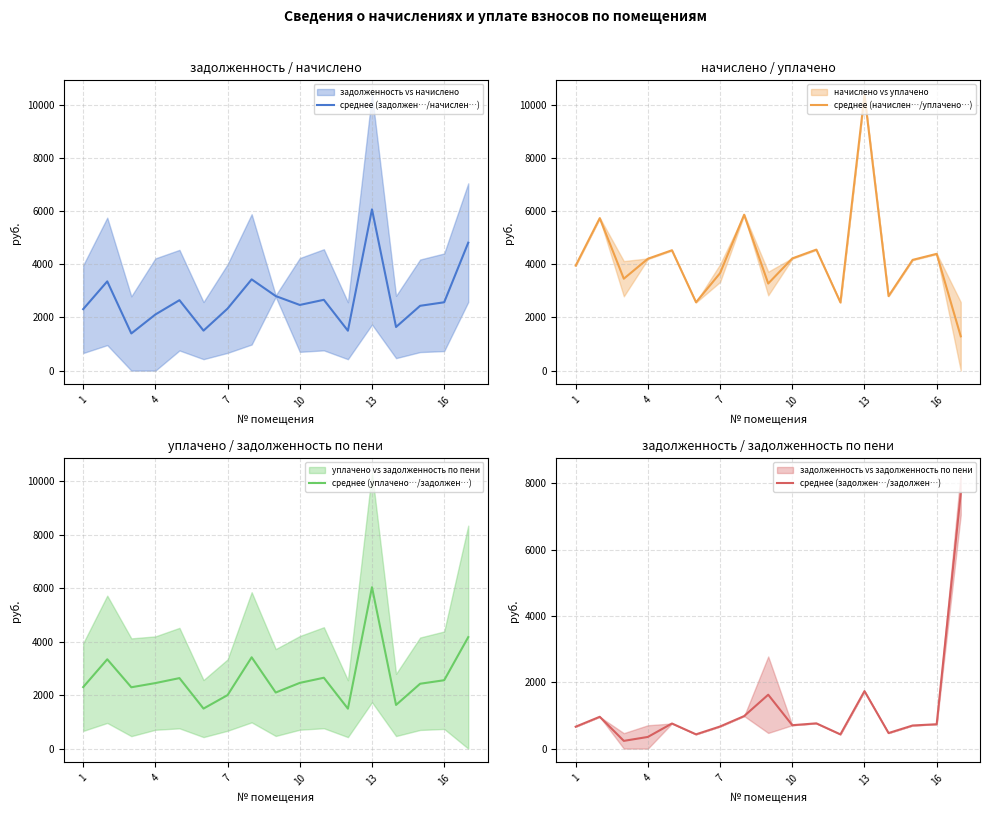

Reading left to right, transcribe all the data shown in this chart.

среднее (задолжен…/начислен…): 2312.6	3357.6	1397.4	2111.5	2650.2	1504.6	2334.2	3433.0	2804.9	2470.6	2664.5	1501.0	6068.8	1641.1	2438.3	2571.2	4813.4
среднее (начислен…/уплачено…): 3951.9	5737.6	3458.1	4209.7	4528.8	2571.2	3667.9	5866.5	3276.8	4221.9	4553.3	2565.1	10370.7	2804.4	4166.7	4393.8	1289.7
среднее (уплачено…/задолжен…): 2300.0	3339.4	2293.6	2450.1	2635.8	1496.4	2000.7	3414.4	2096.9	2457.2	2650.0	1492.9	6035.8	1632.2	2425.0	2557.2	4168.6
среднее (задолжен…/задолжен…): 660.7	959.3	232.9	351.9	757.2	429.9	666.9	980.9	1625.0	705.9	761.3	428.9	1733.9	468.9	696.6	734.6	7692.4